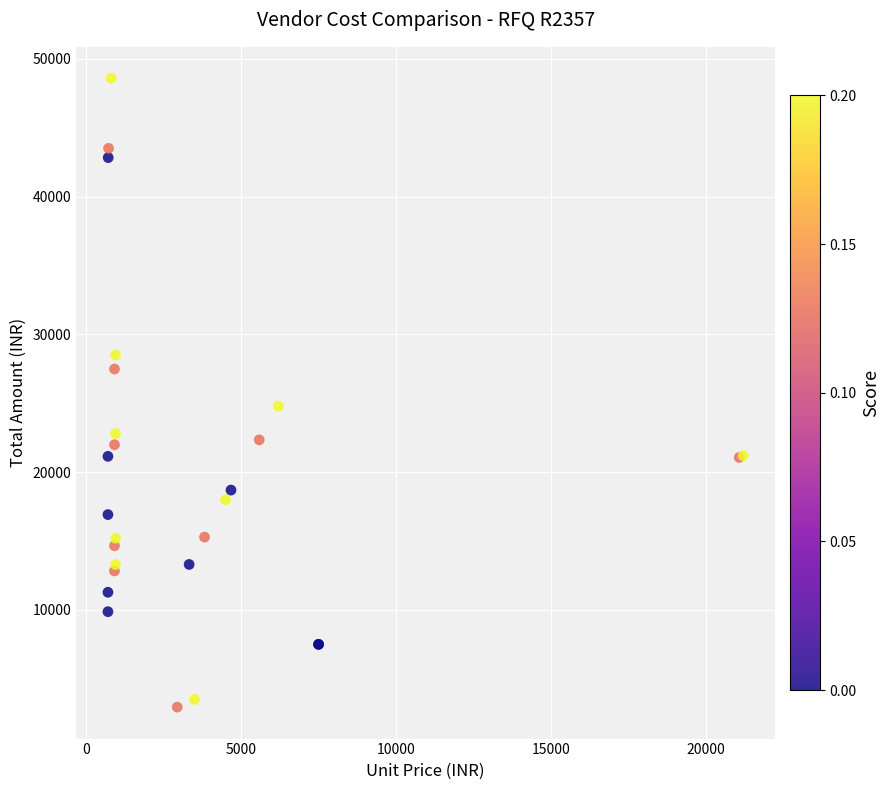

What Y value in the scatter plot is closest to 25770?

24800.0